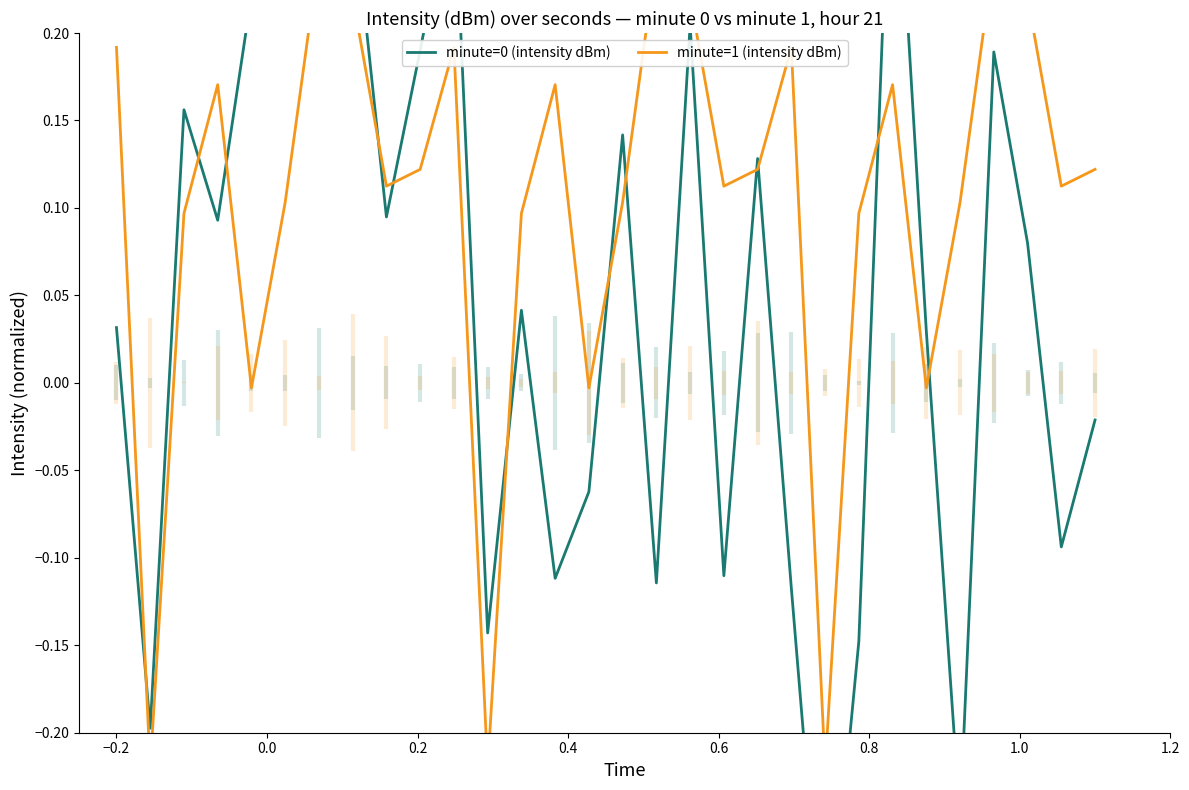

How many categories are shown in the chart?

30